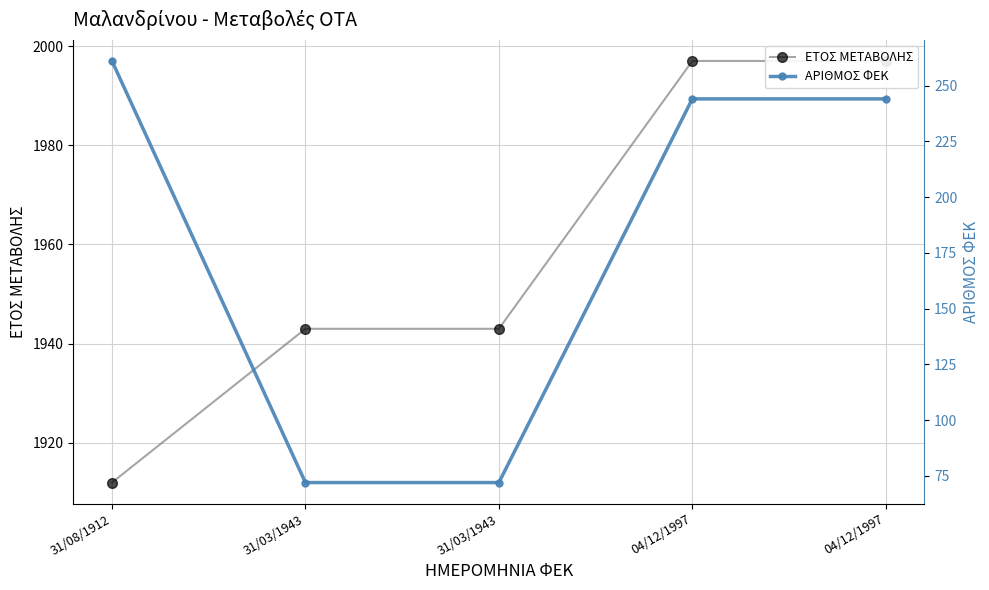

What is the average value of the ΕΤΟΣ ΜΕΤΑΒΟΛΗΣ series?

1958